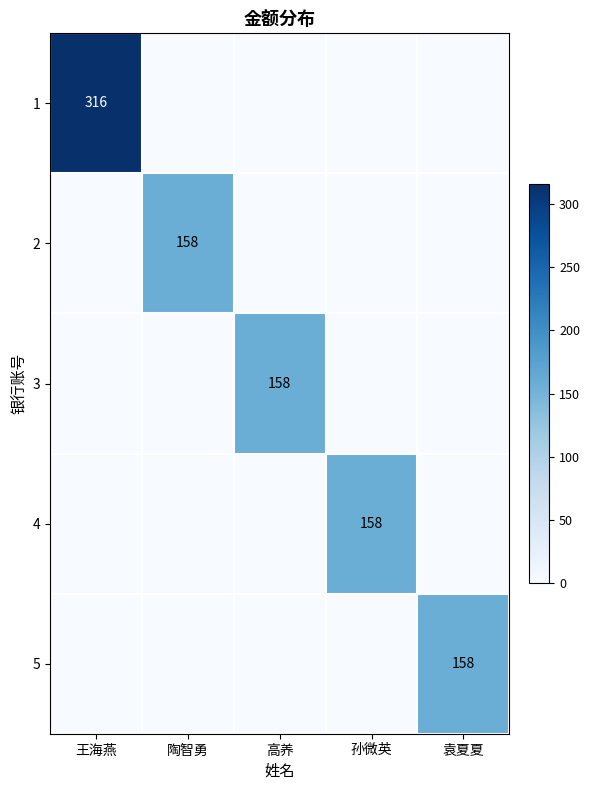

The value of 1 at 王海燕 is 316. True or false?

True